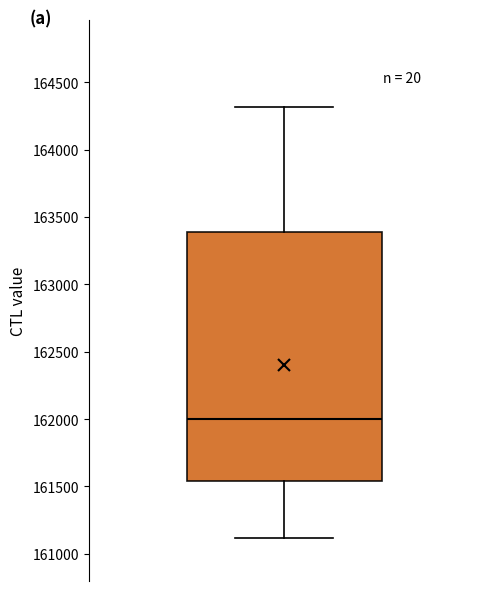

Read this box plot against the y-axis: the position of the median line, the range covered by the box, and the ends of both whiskers. The values are not printed on the chart, so give them approximately, as read against the axis.

median 162000, box 161550 to 163400, whiskers 161100 to 164300